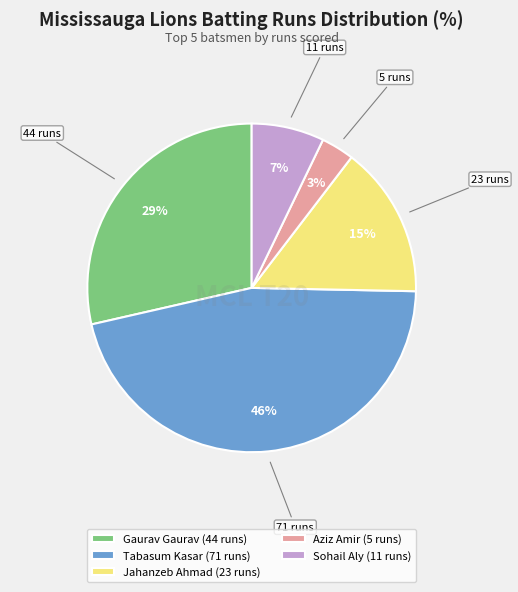

Is the sum of Gaurav Gaurav (44 runs) and Aziz Amir (5 runs) greater than half?

No